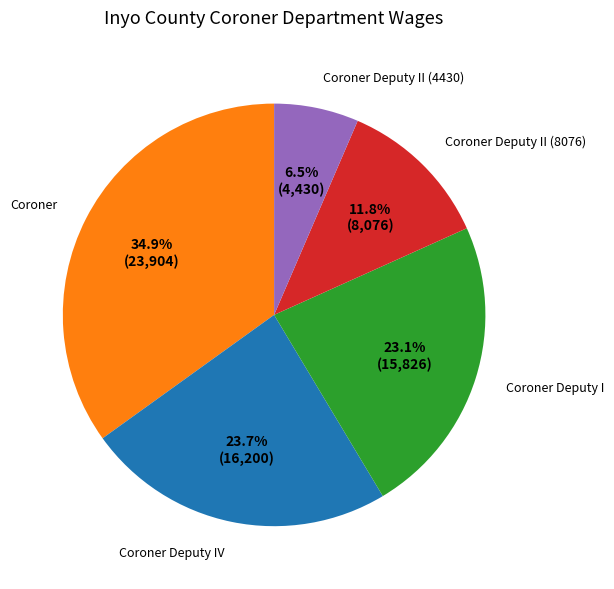

Approximately how many times larger is the value at Coroner Deputy IV compared to Coroner?

0.7